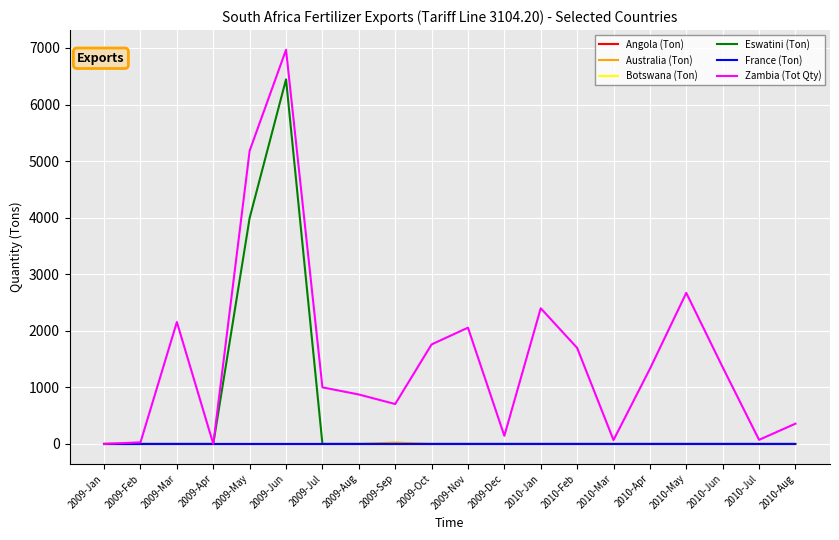

Is this an area chart (filled region under the line)?

No